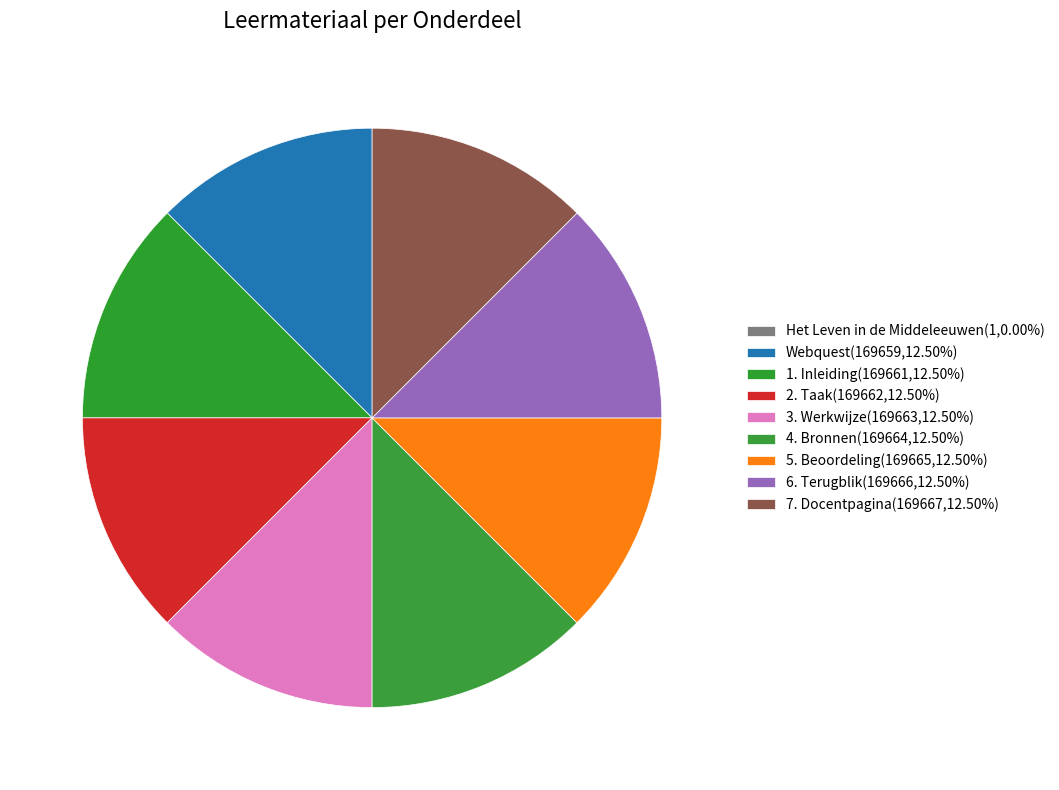

Count the number of slices in the pie.

9